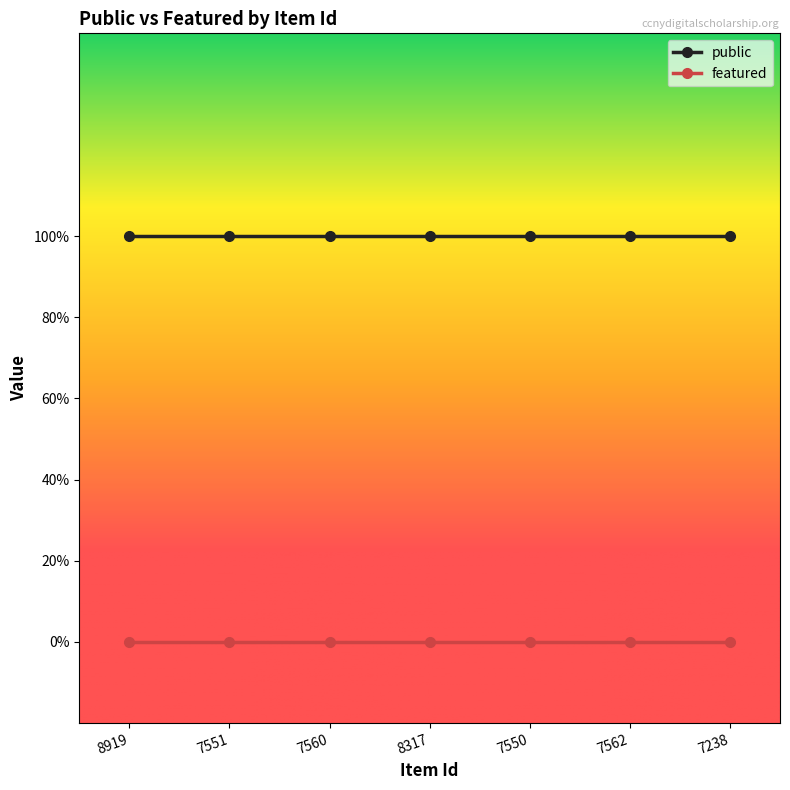

What are all the series names shown in the legend?

public, featured